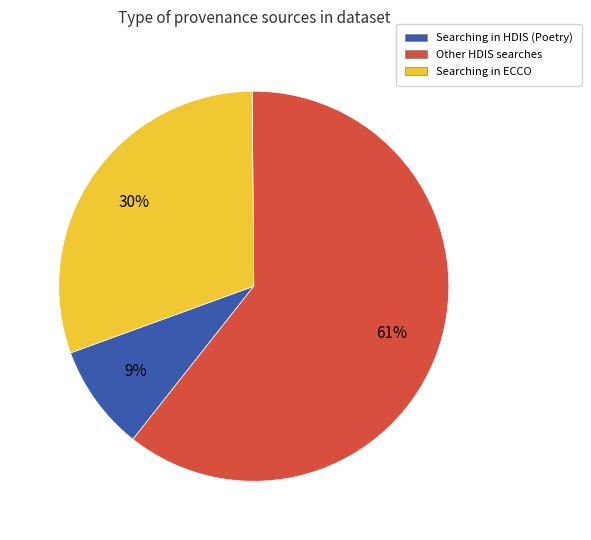

Is there any slice that represents more than half of the pie?

Yes